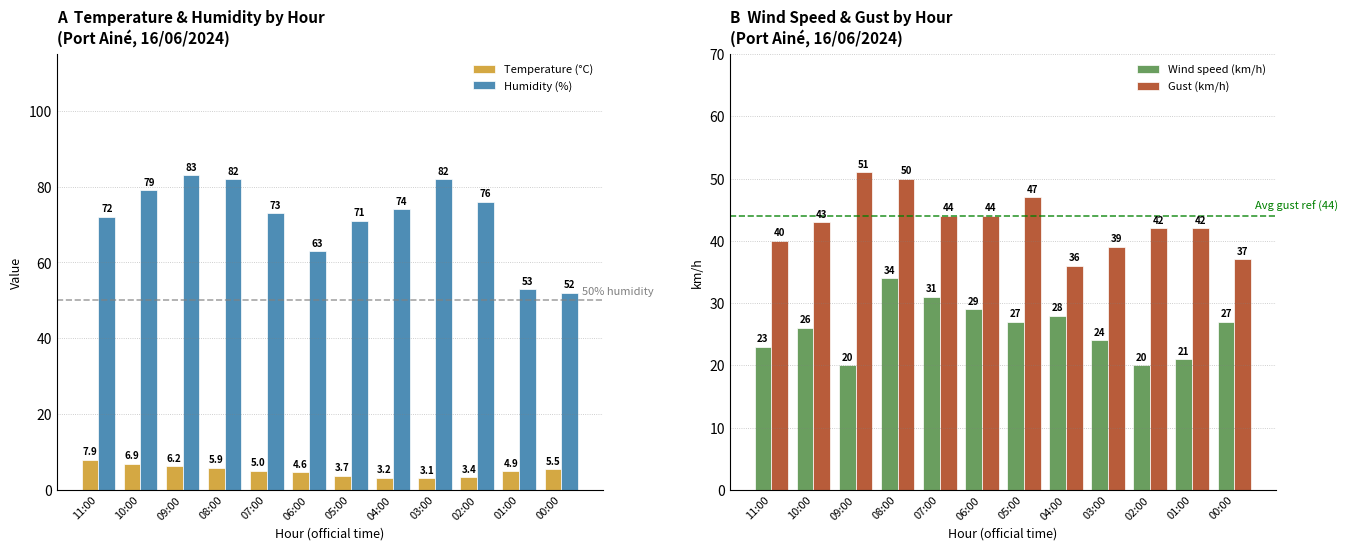

What is the average value of the Humidity (%) series?

71.7